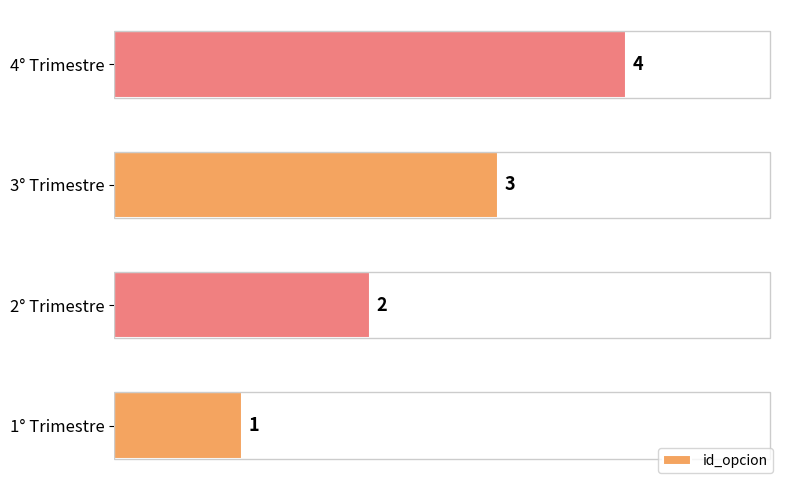

Between 4° Trimestre and 1° Trimestre, which is larger?

4° Trimestre